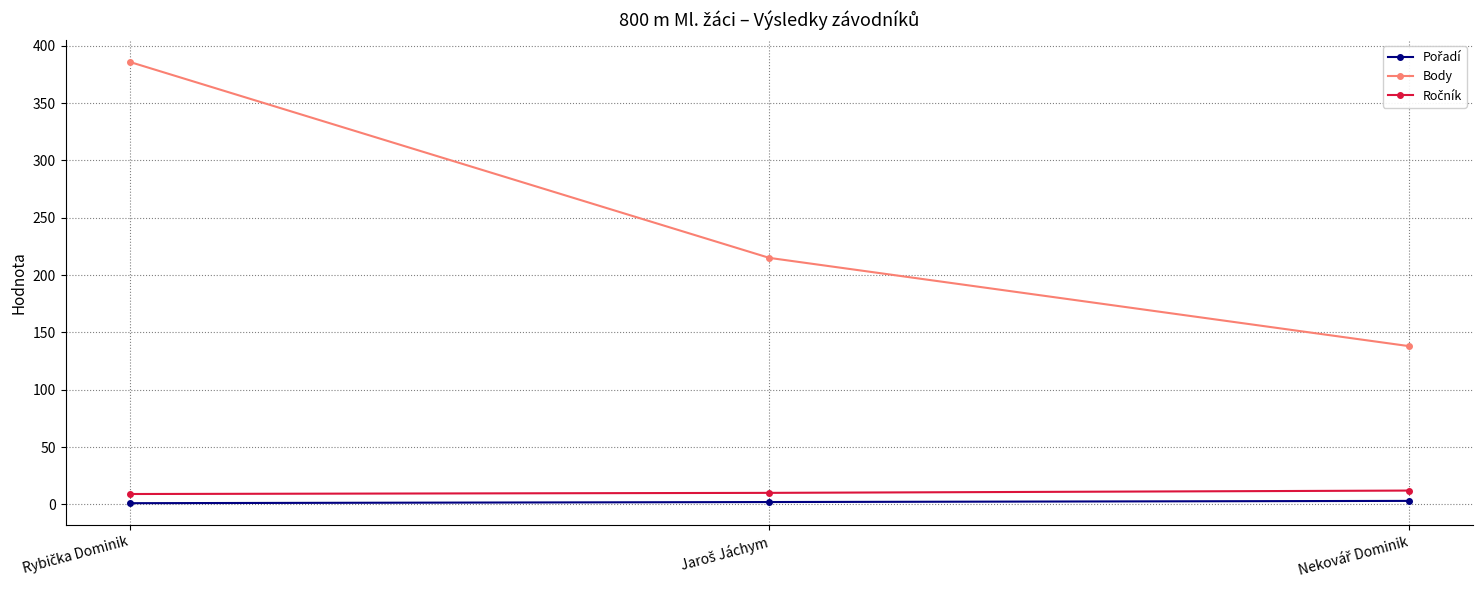

What is the sum of all Body values?

739